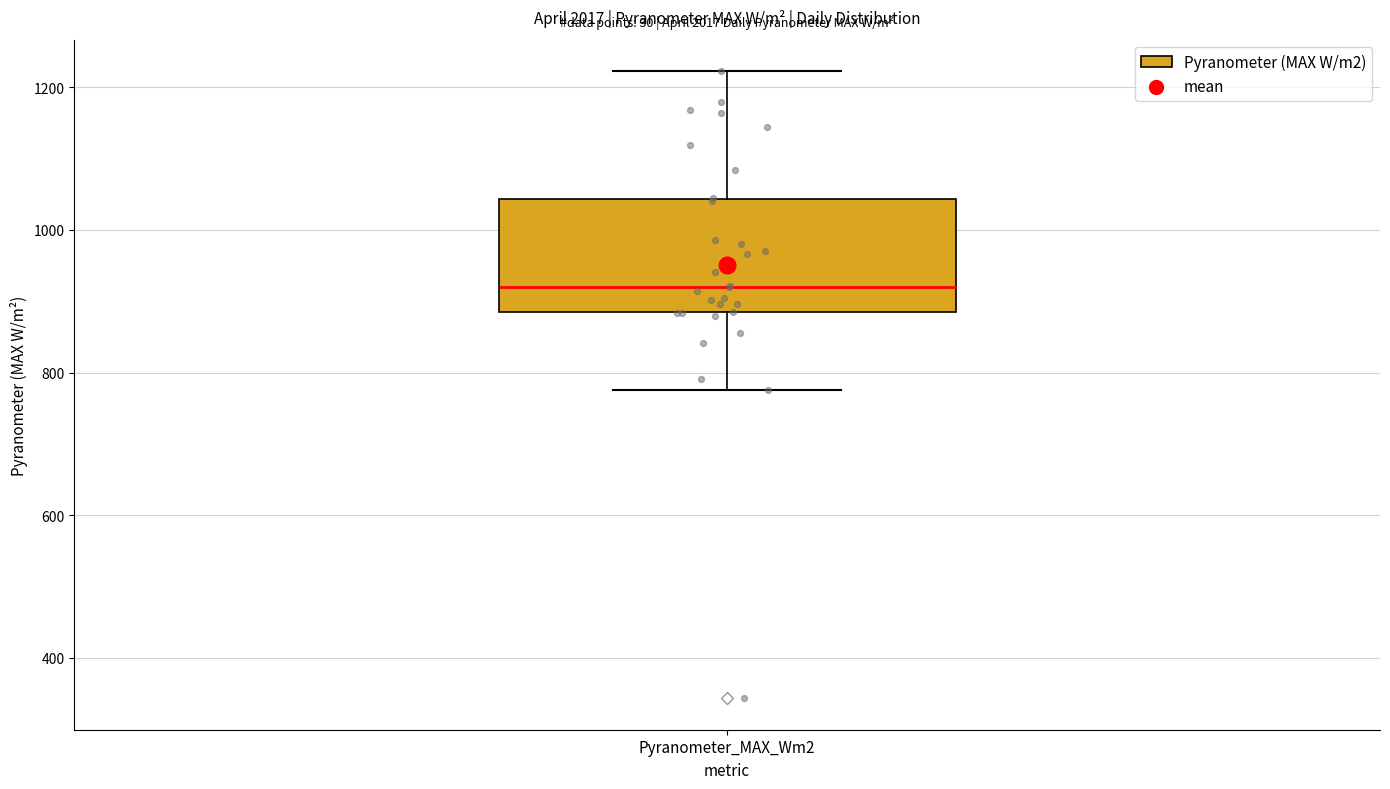

Read this box plot against the y-axis: the position of the median line, the range covered by the box, and the ends of both whiskers. The values are not printed on the chart, so give them approximately, as read against the axis.

median 920, box 880 to 1040, whiskers 780 to 1220